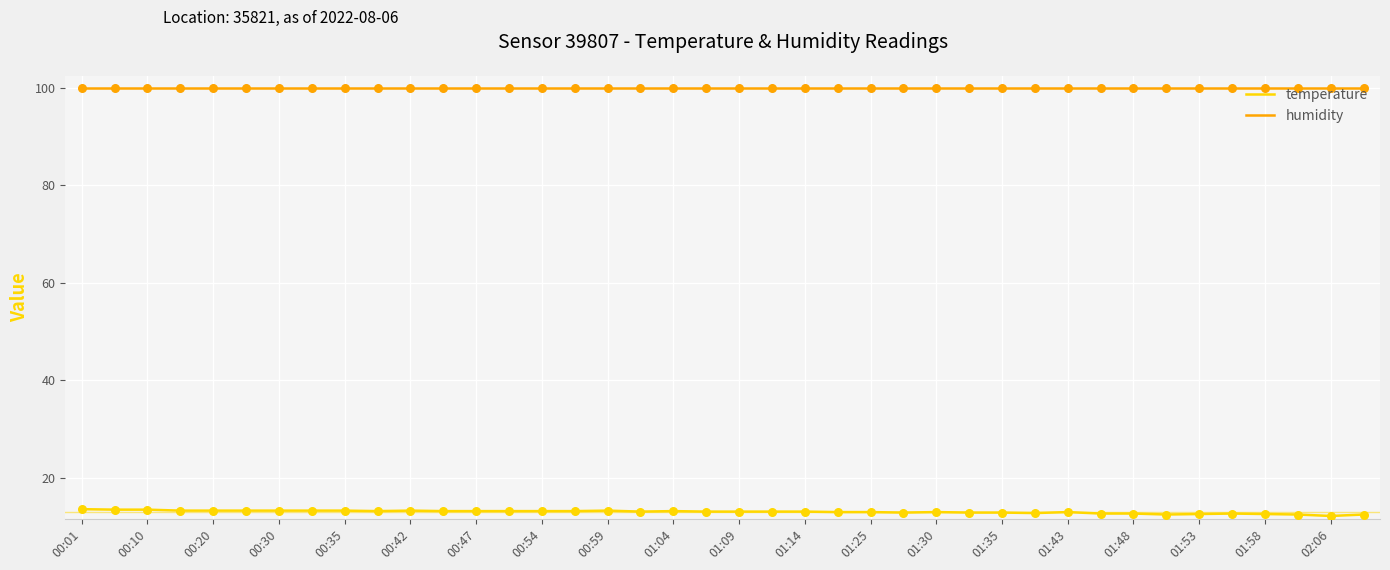

True or false: temperature and humidity intersect in this chart.

False